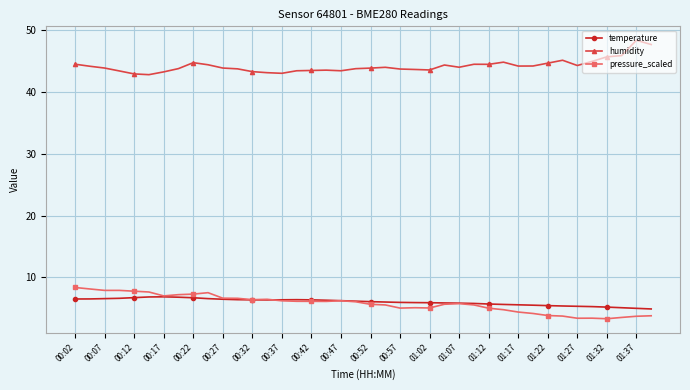

What is the lowest value of the humidity series?

42.8